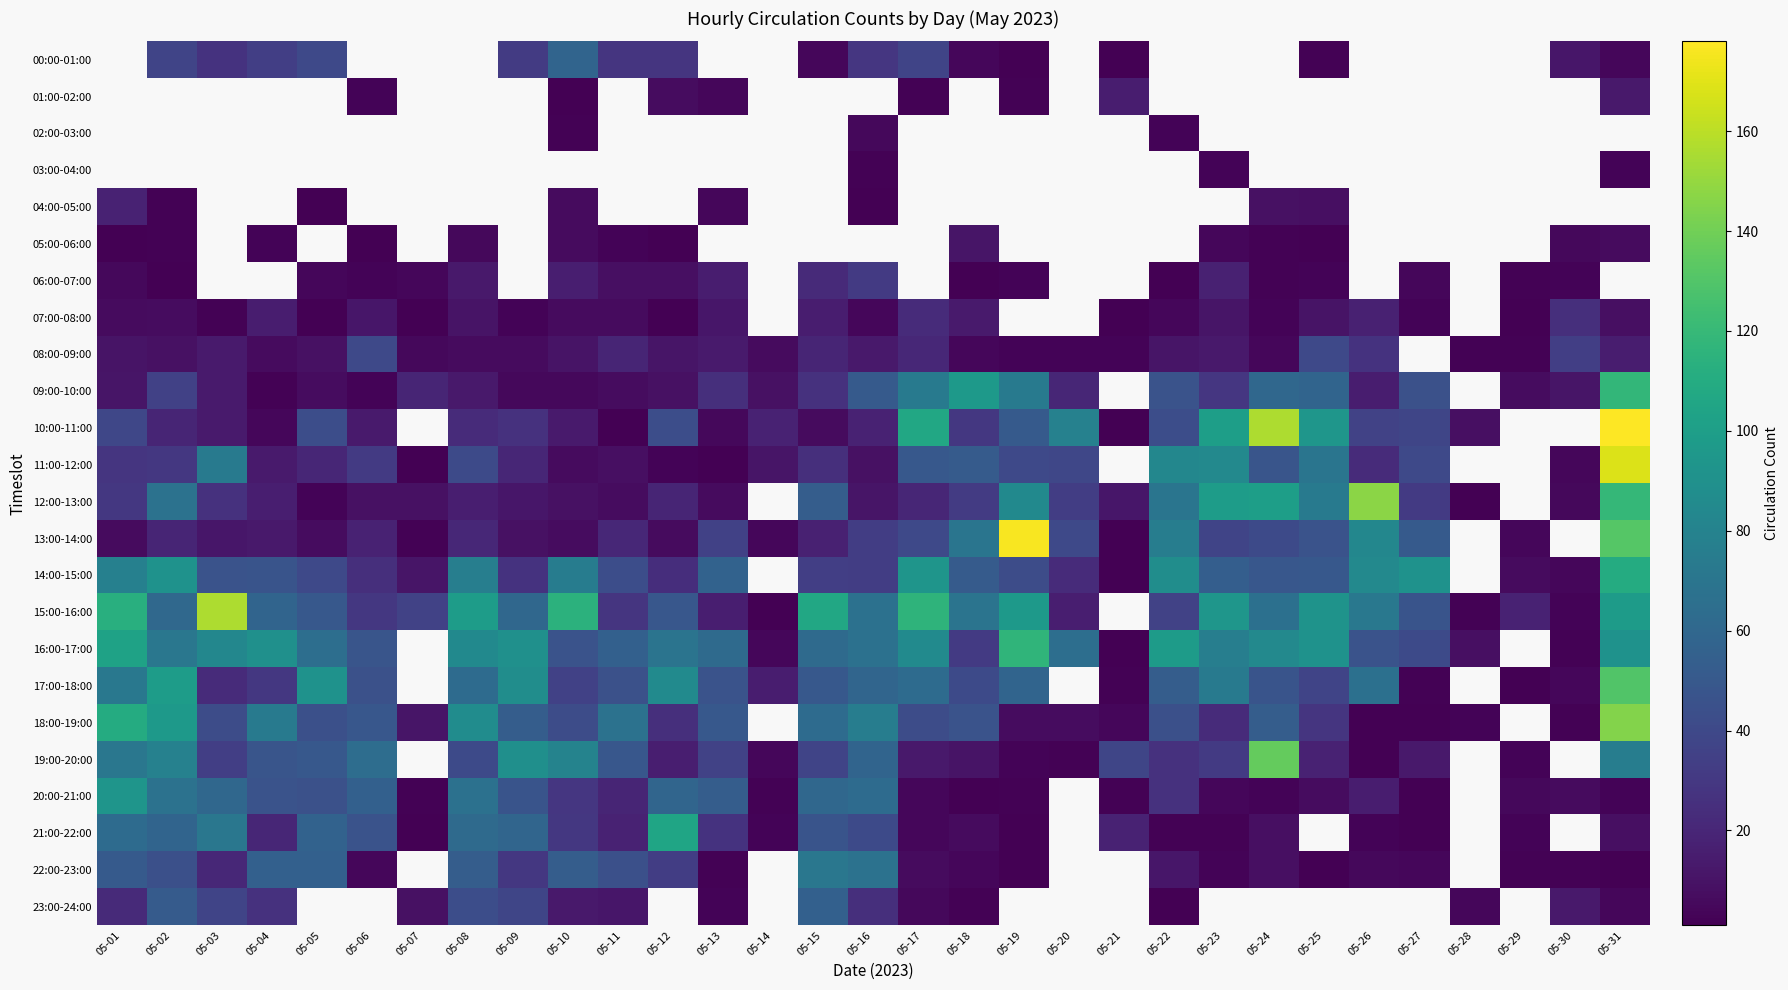

What is the difference between the maximum and minimum values in the 09:00-10:00 series?

116.0